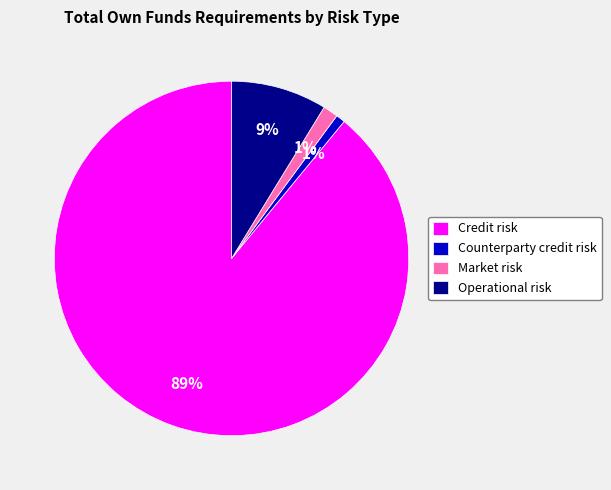

Which slice represents more than half of the pie?

Credit risk